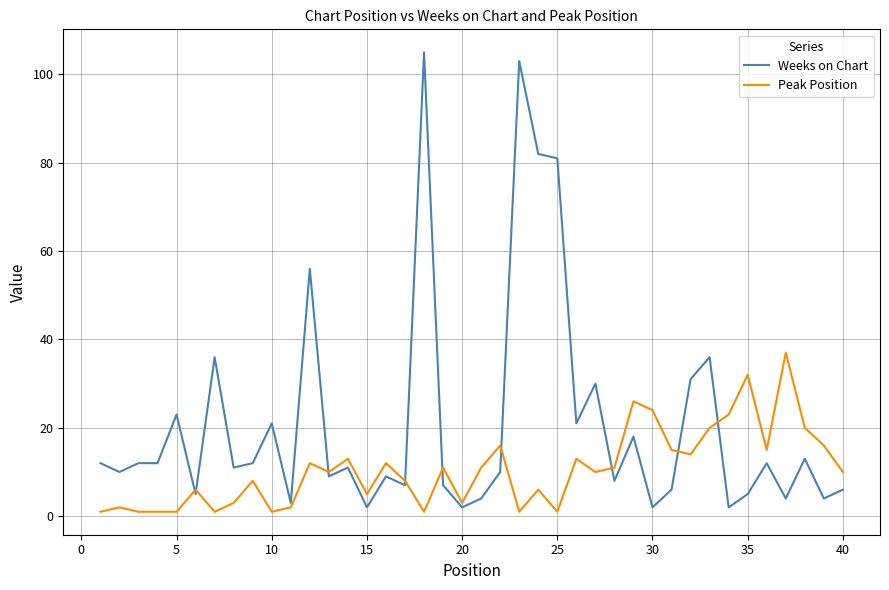

What is the highest value of the Weeks on Chart series?

105